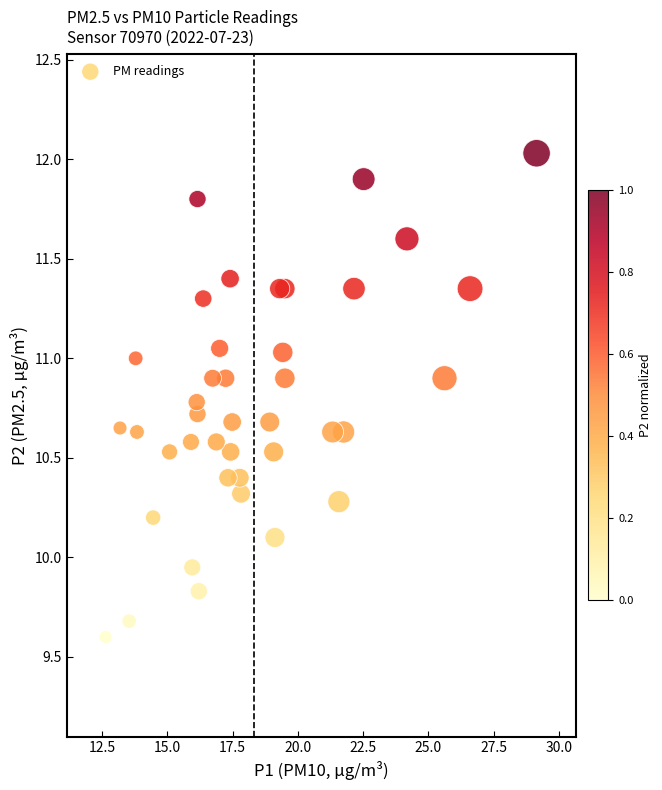

What is the range of Y values (max minus min)?

2.4